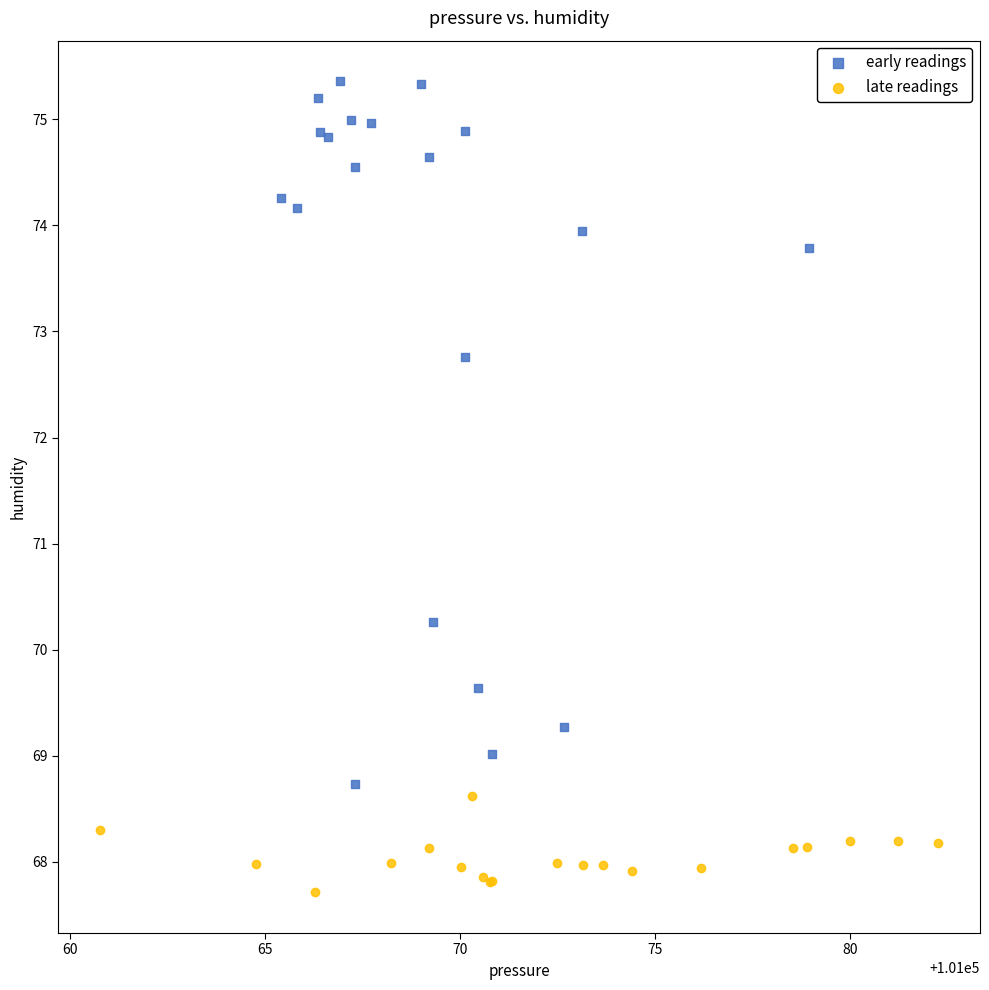

Which series has the largest Y range (max minus min)?

early readings